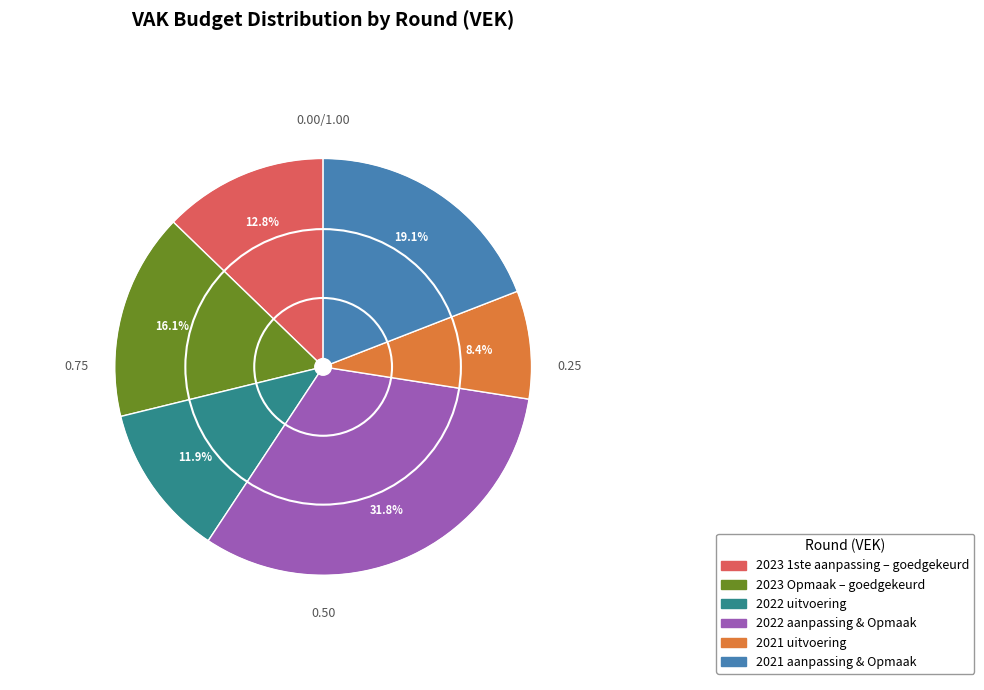

Approximately how many times larger is the value at 2022 aanpassing & Opmaak compared to 2023 1ste aanpassing – goedgekeurd?

2.5